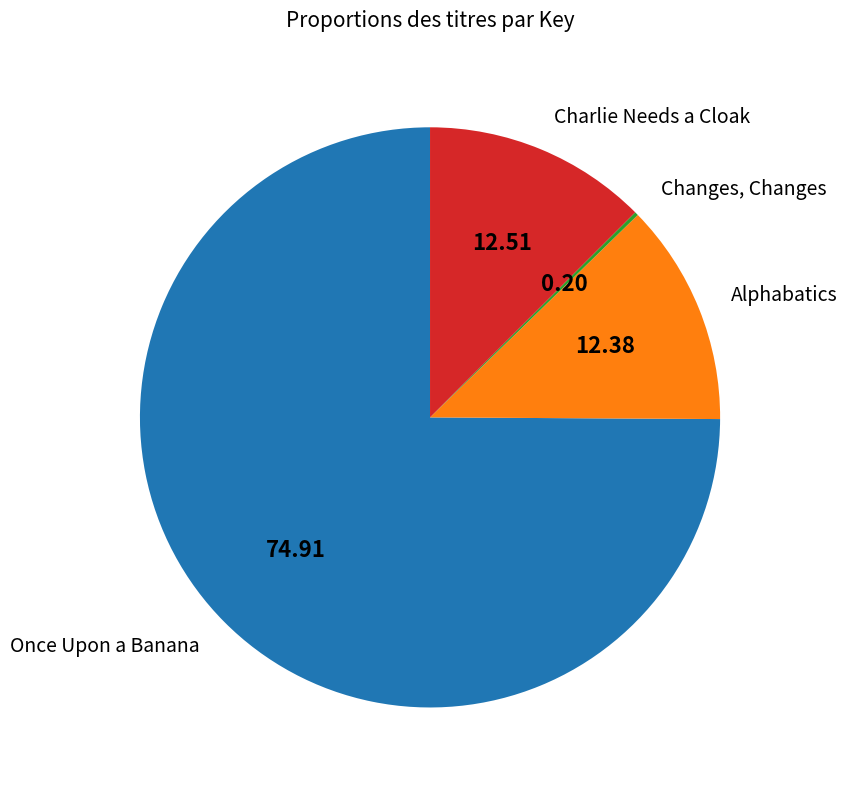

Does any single category account for the majority?

Yes